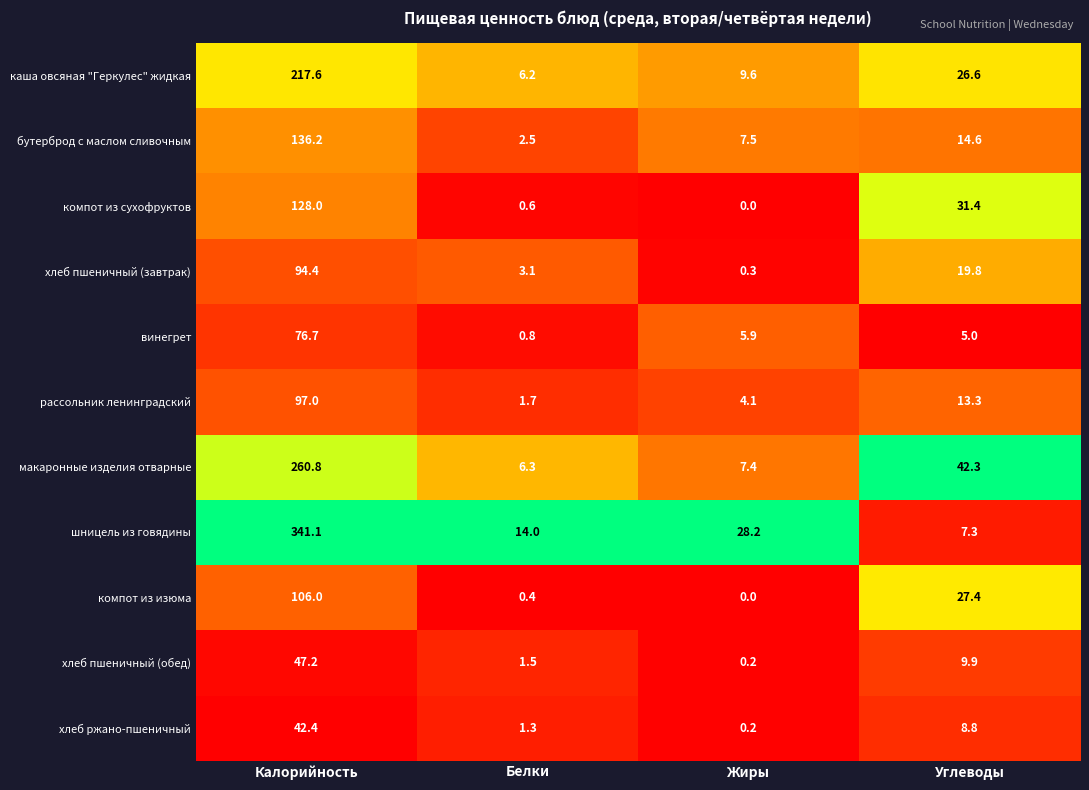

What is the sum of the хлеб пшеничный (завтрак) values at Углеводы and Калорийность?

114.2